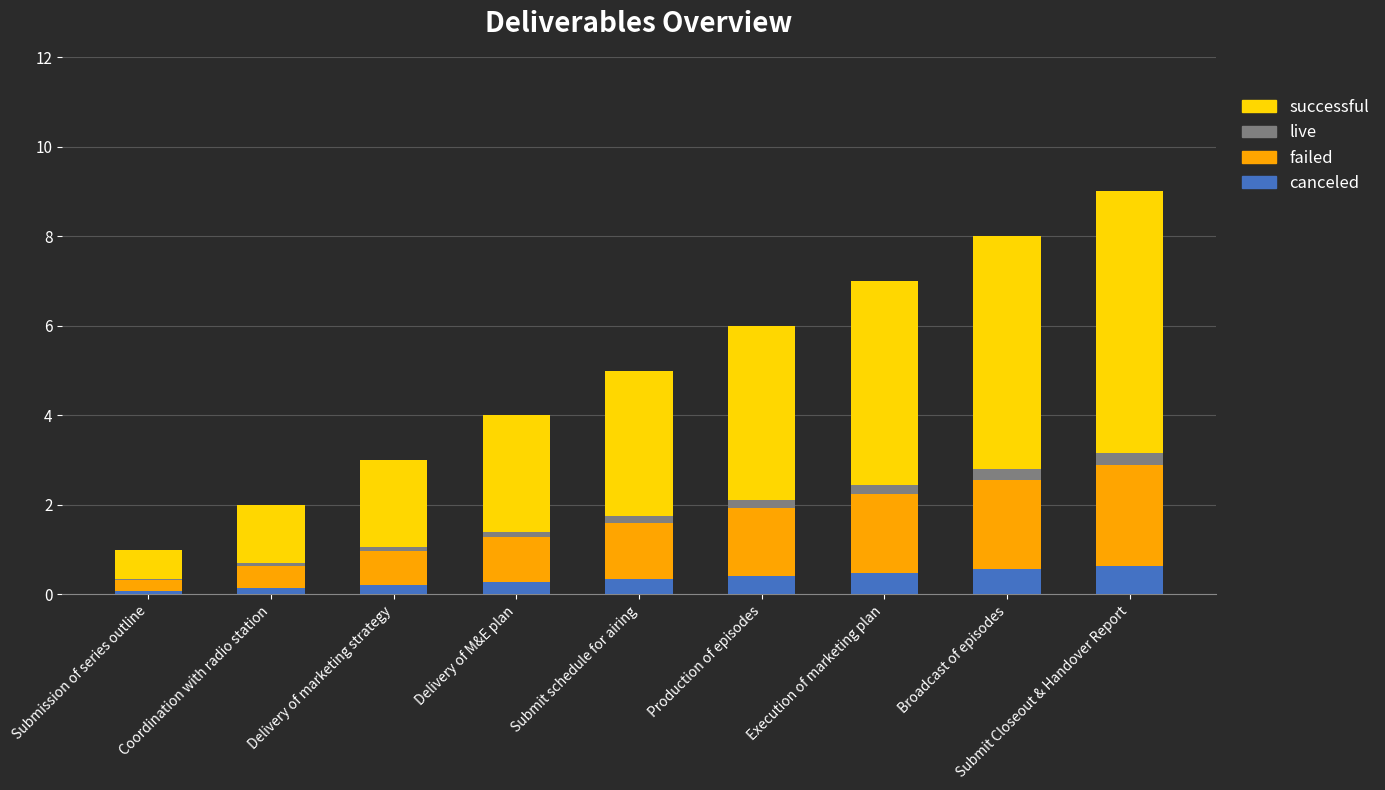

At which category is the sum across all series the highest?

Submit Closeout & Handover Report